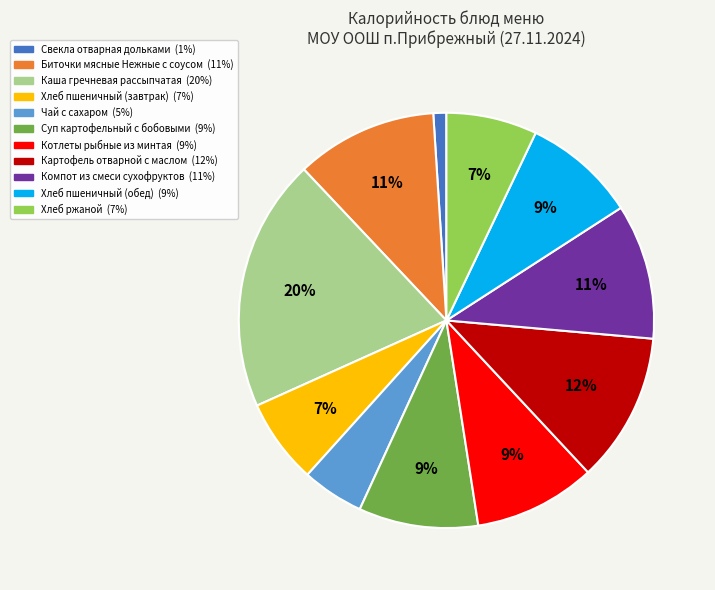

Do Чай с сахаром and Каша гречневая рассыпчатая together represent more than half of the pie?

No